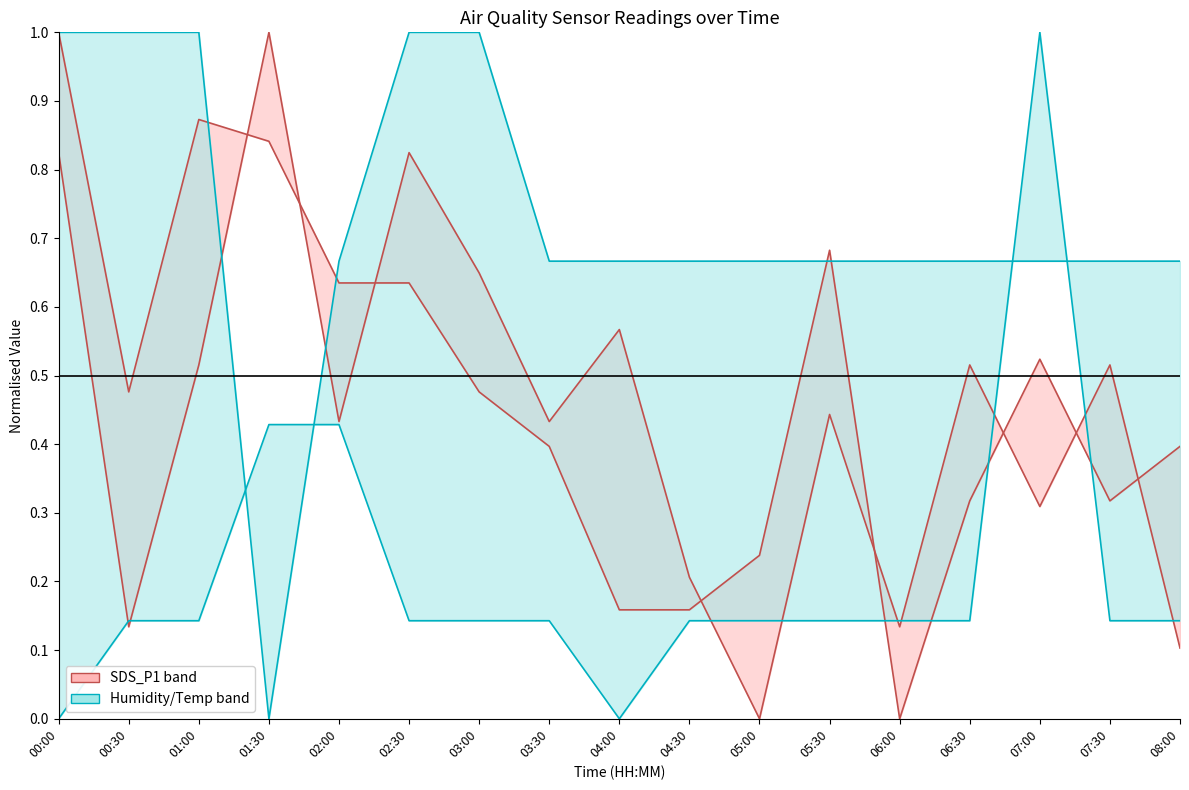

What is the maximum value for Humidity?

1.0